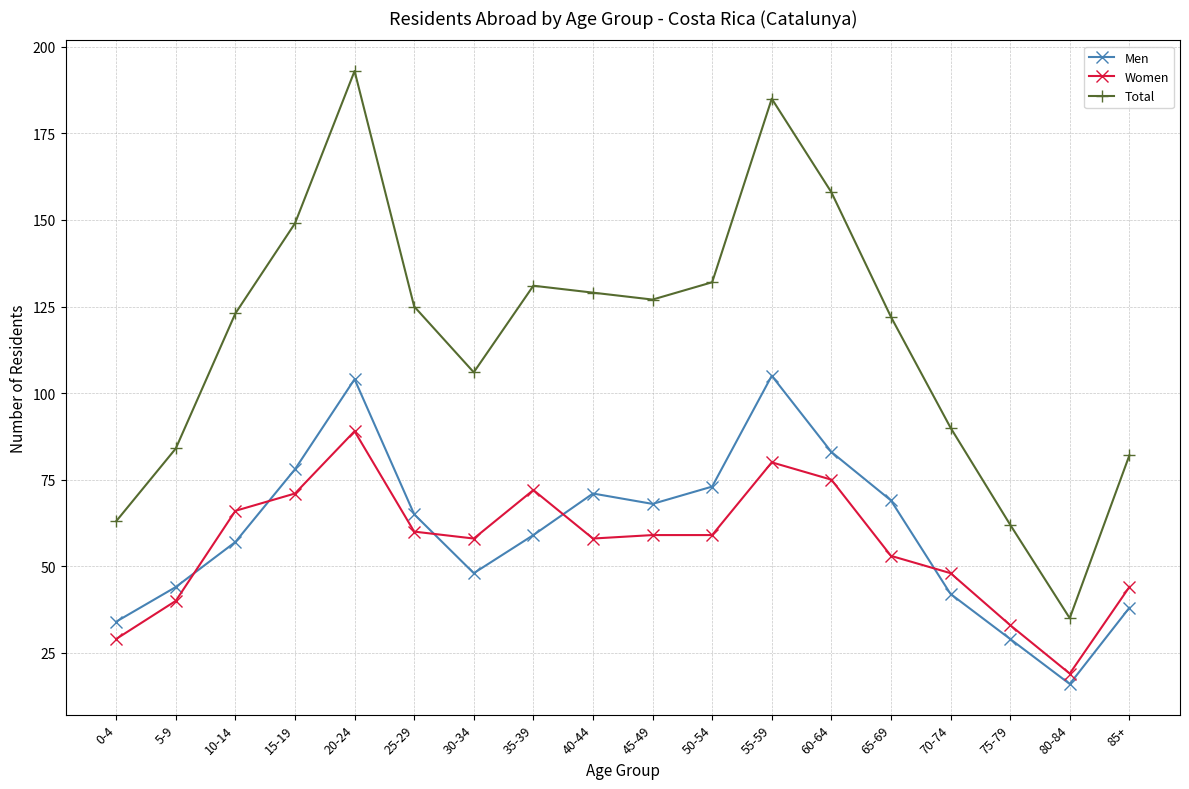

What is the approximate value of Men at 10-14, to the nearest 10?

60